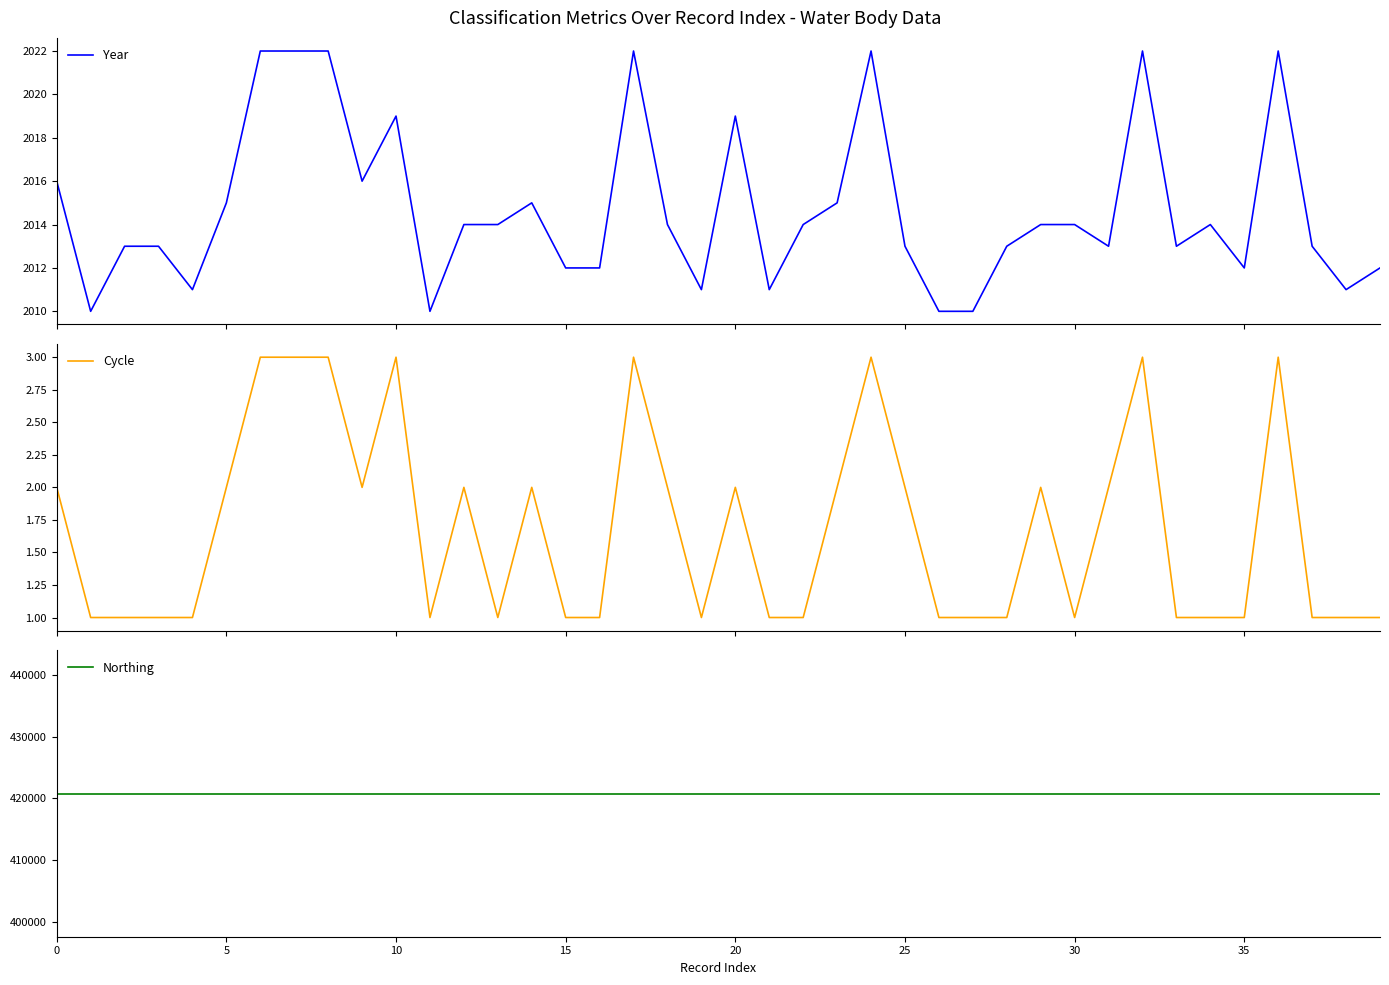

Rank the series at 16 from lowest to highest value.

Cycle, Year, Northing